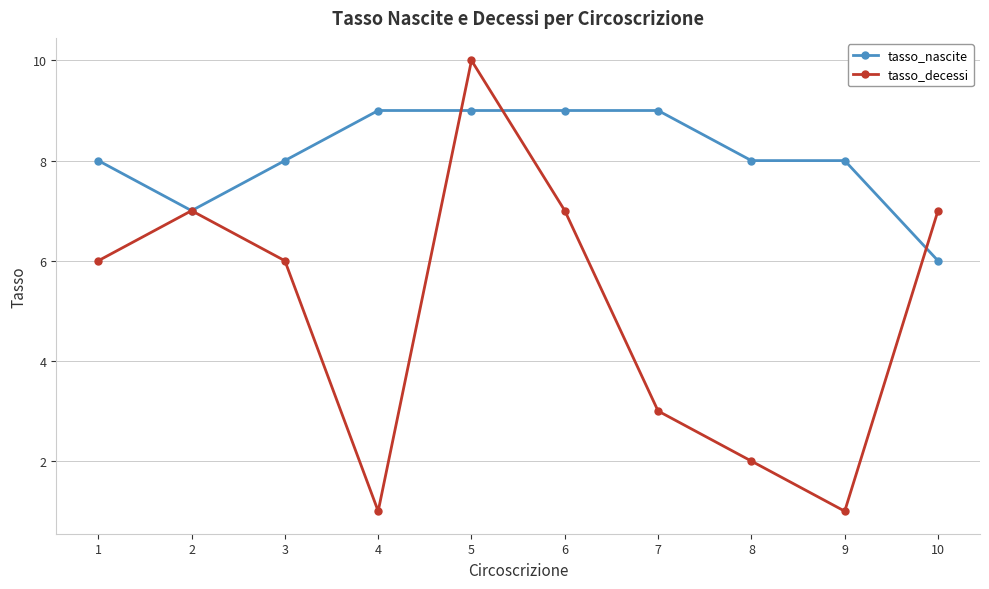

Which series has the largest range (max minus min)?

tasso_decessi